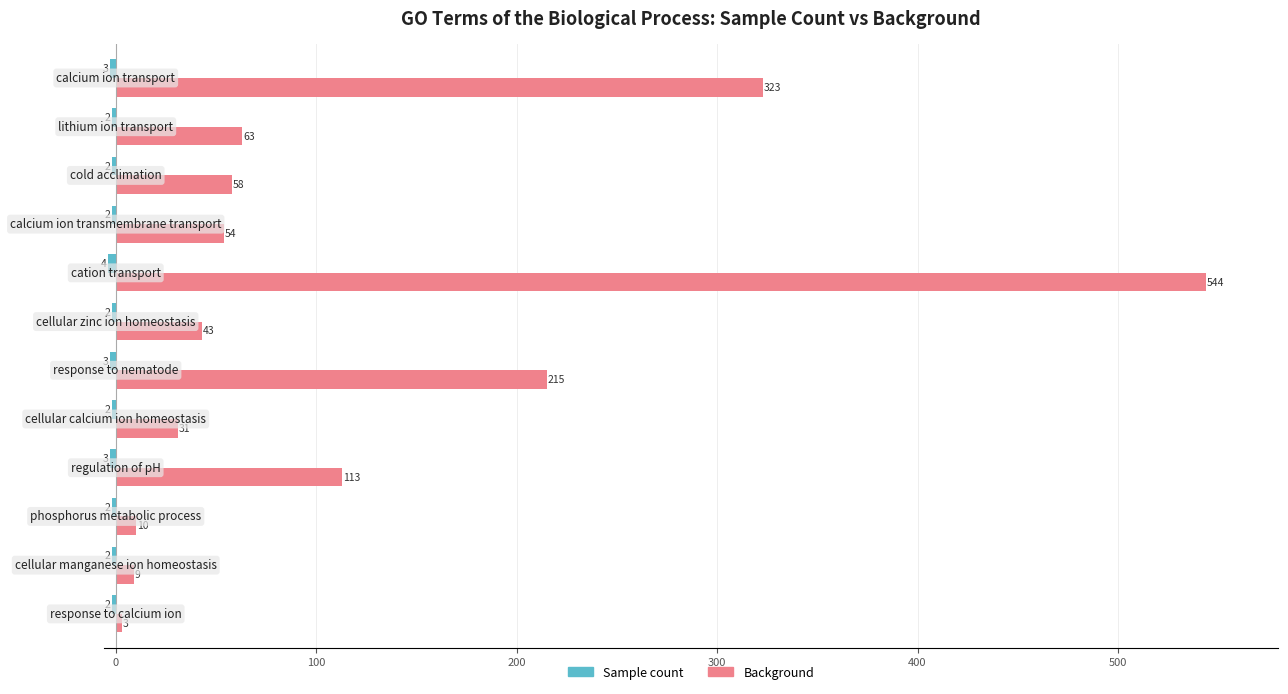

What is the sum of all Background values?

1466